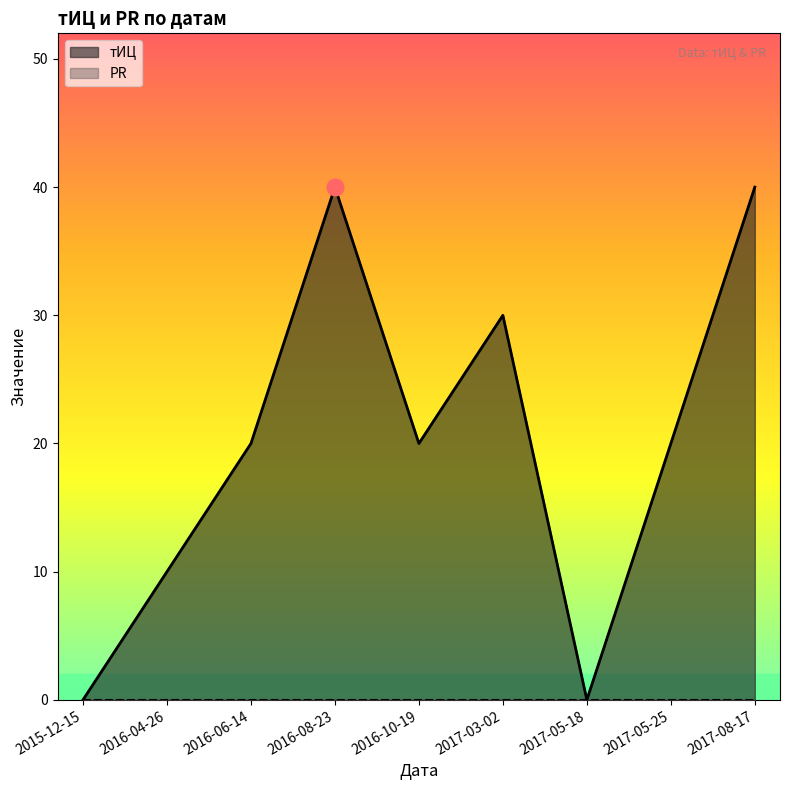

The value at 2015-12-15 is -21. True or false?

False